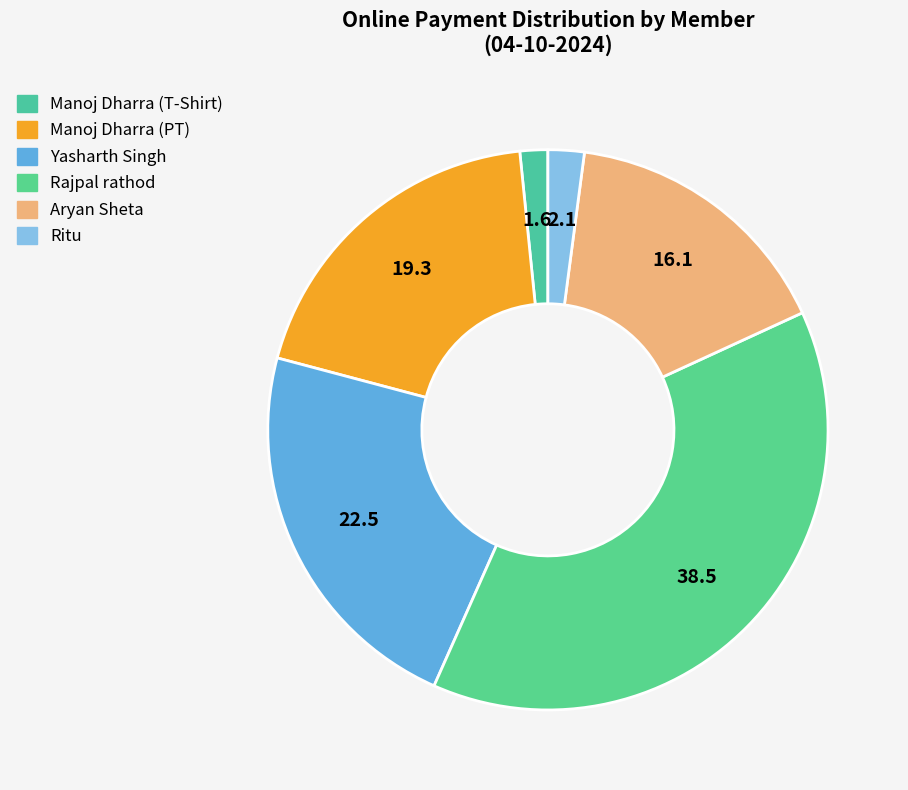

Which slice is the largest?

Rajpal rathod